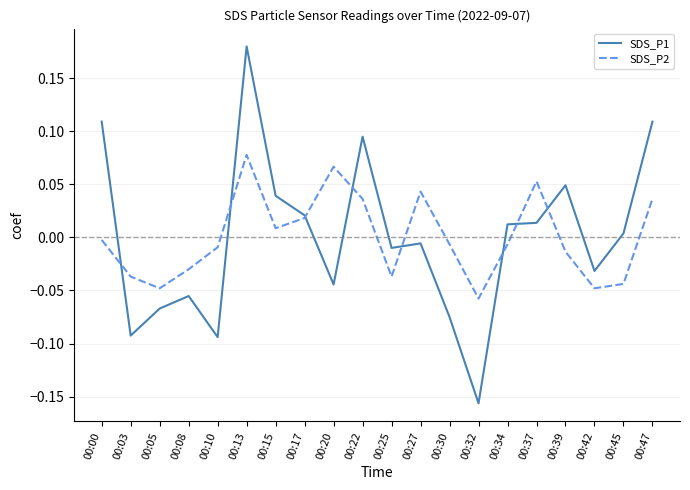

At which category is the sum across all series the highest?

00:13